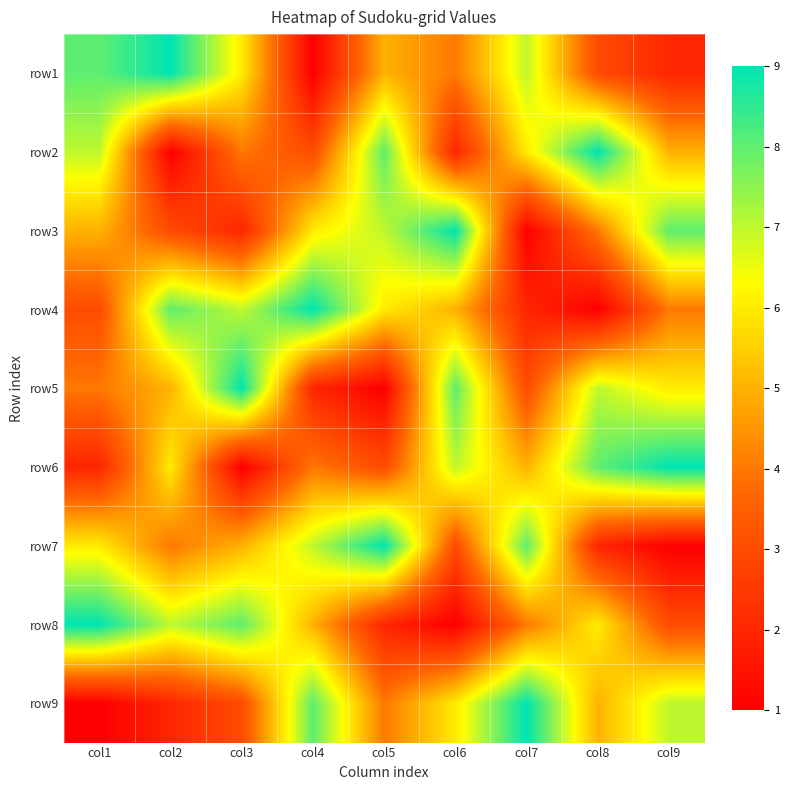

What is the spread (max minus min) of values at col6?

8